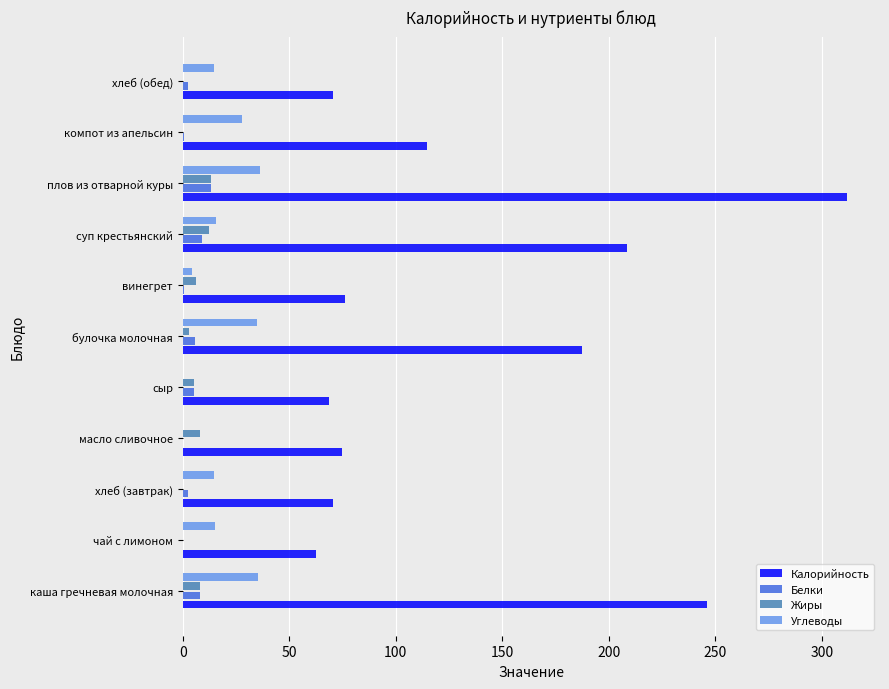

Which series has the widest spread of values?

Калорийность